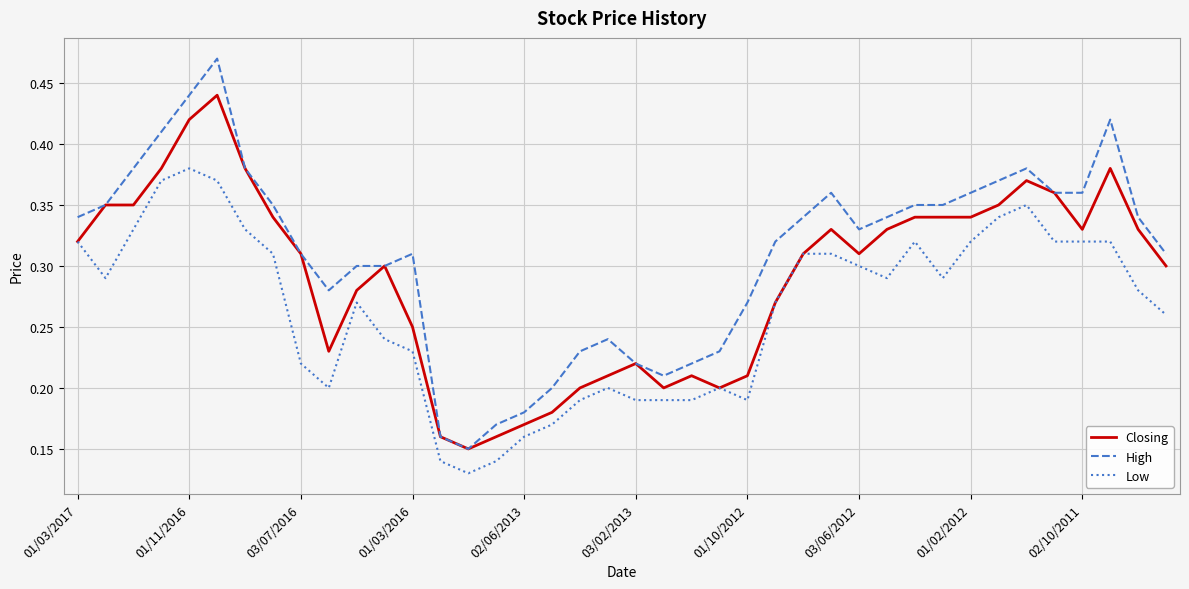

Rank the series by their average value, from highest to lowest.

High, Closing, Low